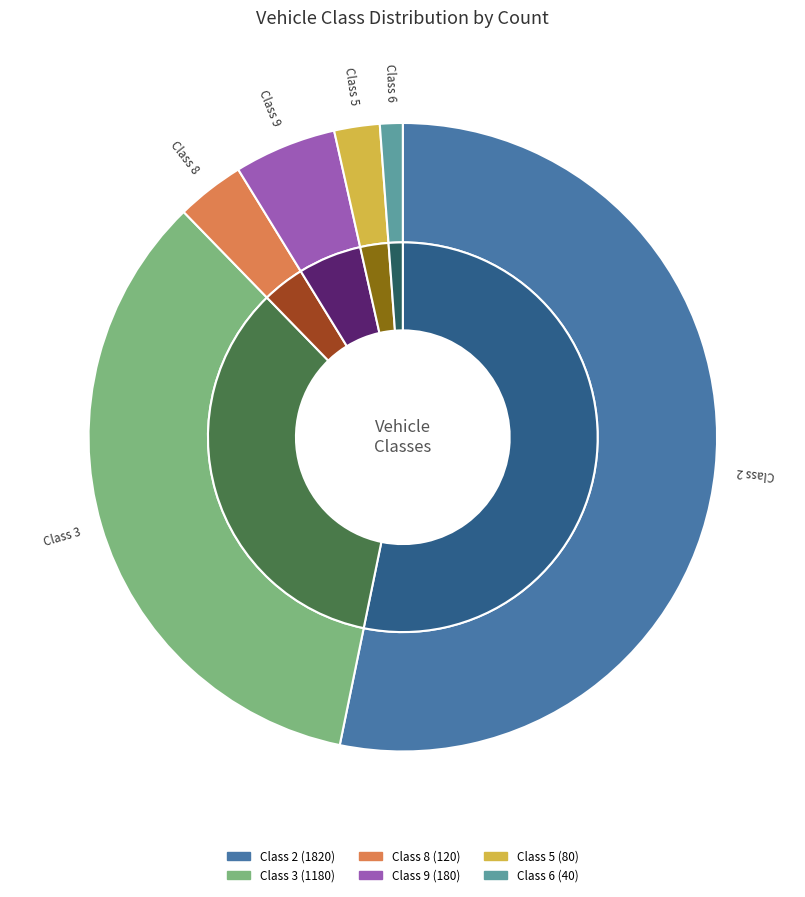

How many slices are in this pie chart?

6